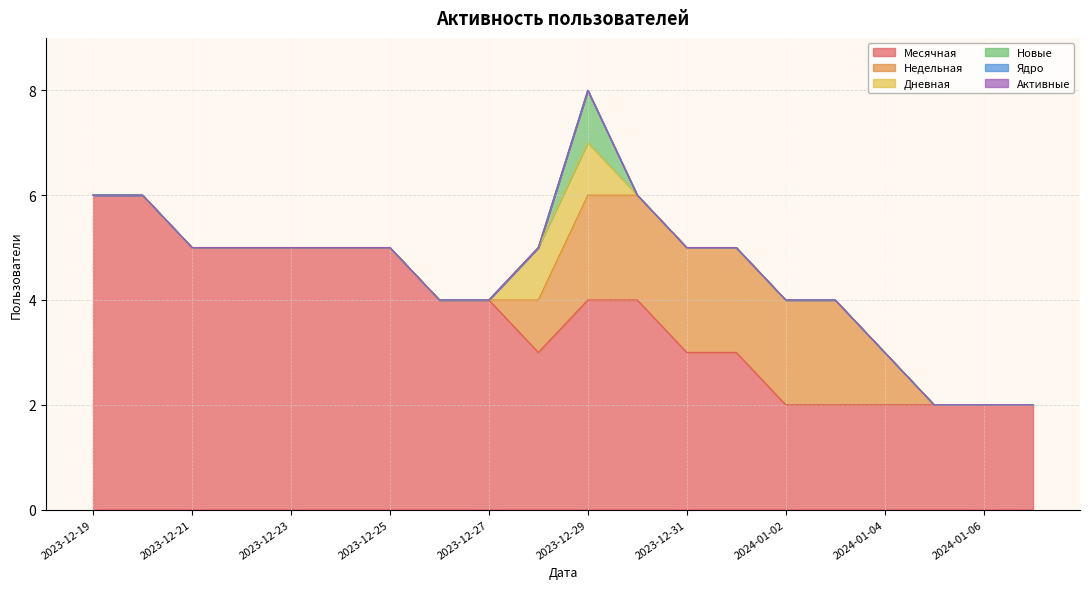

The value of Новые at 2024-01-01 is 0. True or false?

False